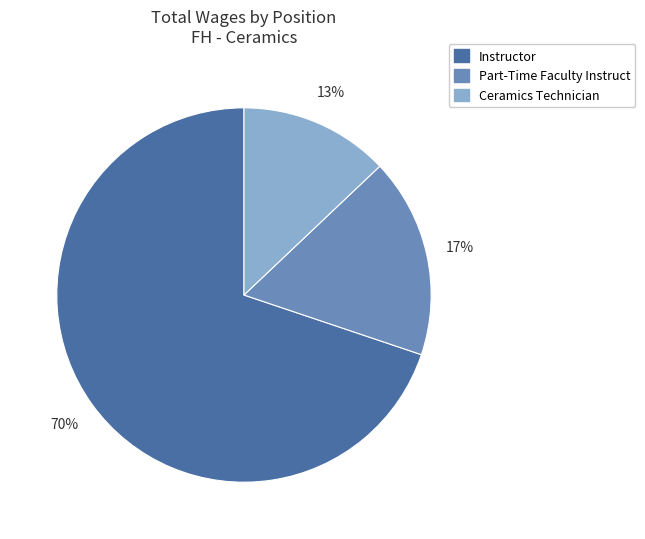

How many segments does this pie chart have?

3